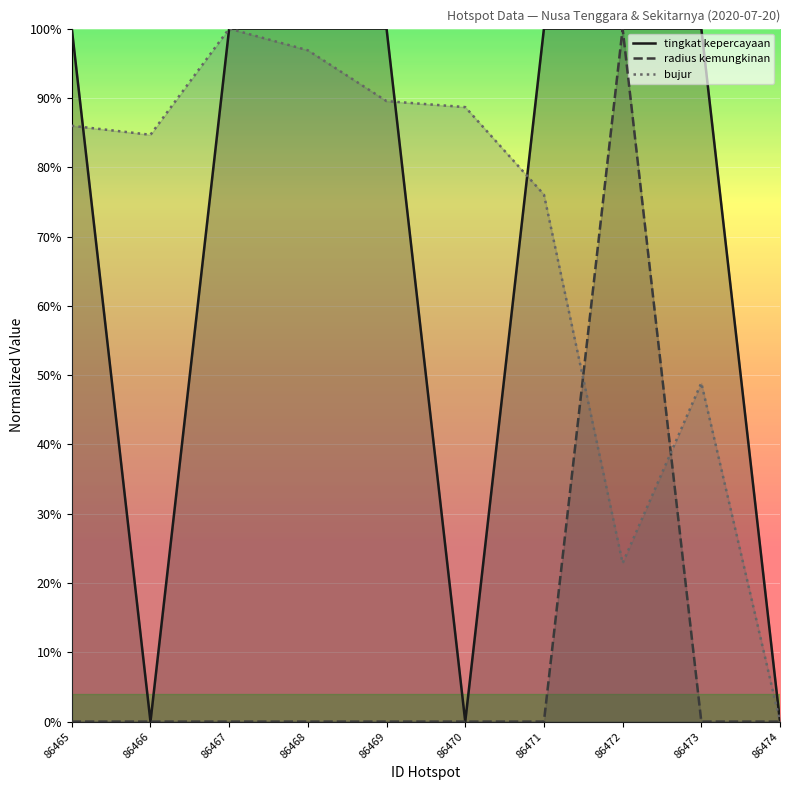

How many lines are shown in the chart?

3